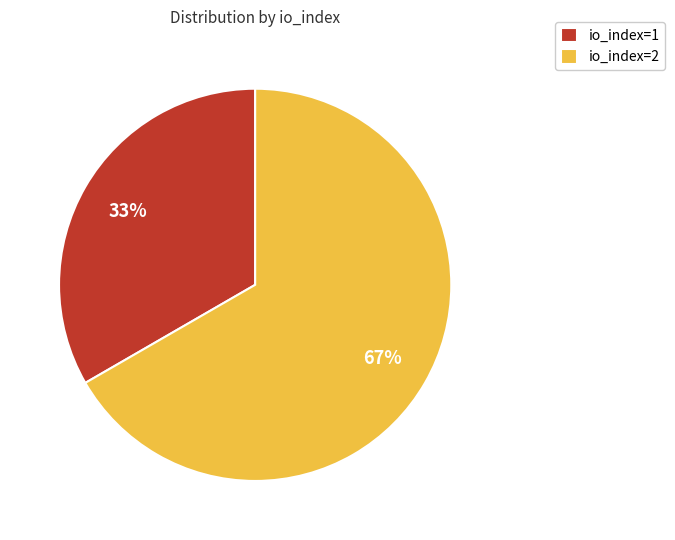

Which category has the smallest portion of the pie?

io_index=1